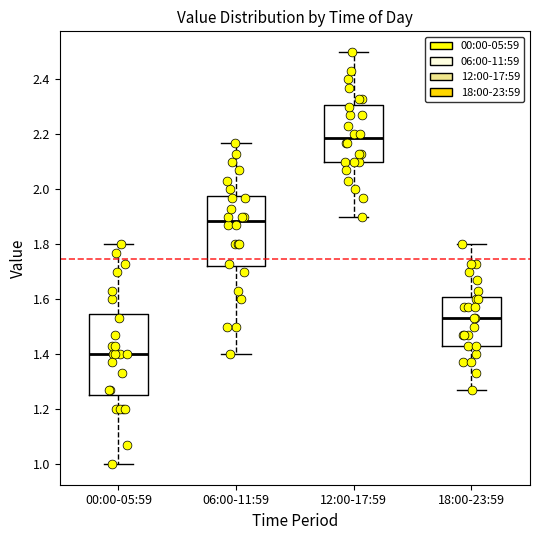

Reading left to right, transcribe this box plot: for each box, give where its median line is, the range the box spans, and where its two whiskers end, as read against the y-axis. The values are not printed on the chart, so give them approximately, as read against the axis.

00:00-05:59: median 1.40, box 1.26 to 1.54, whiskers 1.00 to 1.80
06:00-11:59: median 1.88, box 1.72 to 1.98, whiskers 1.40 to 2.18
12:00-17:59: median 2.18, box 2.10 to 2.30, whiskers 1.90 to 2.50
18:00-23:59: median 1.54, box 1.44 to 1.60, whiskers 1.28 to 1.80